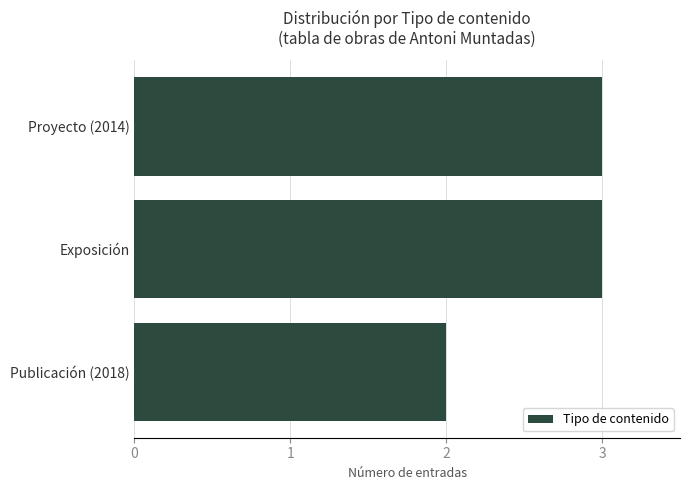

Reading top to bottom, extract all data points from this chart.

3	3	2